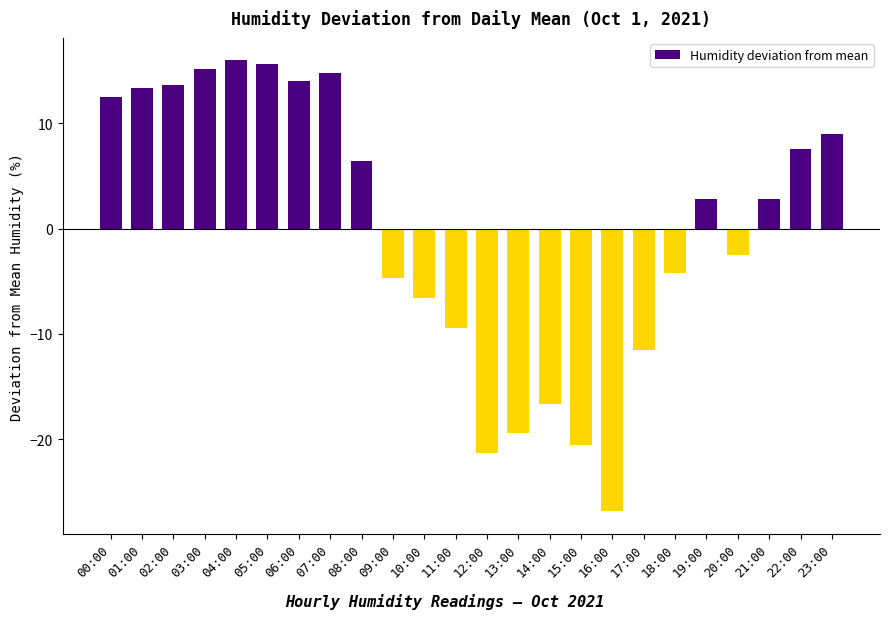

What is the approximate value at 02:00?

13.7